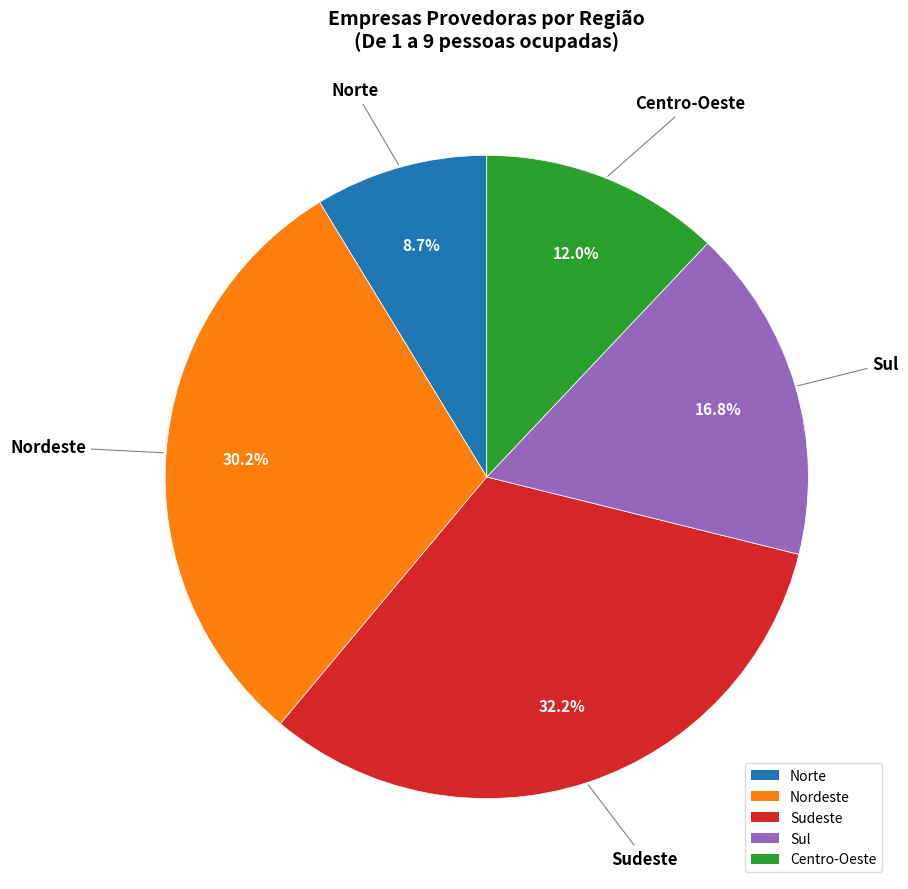

What portion of the pie excludes Sudeste?

67.8%